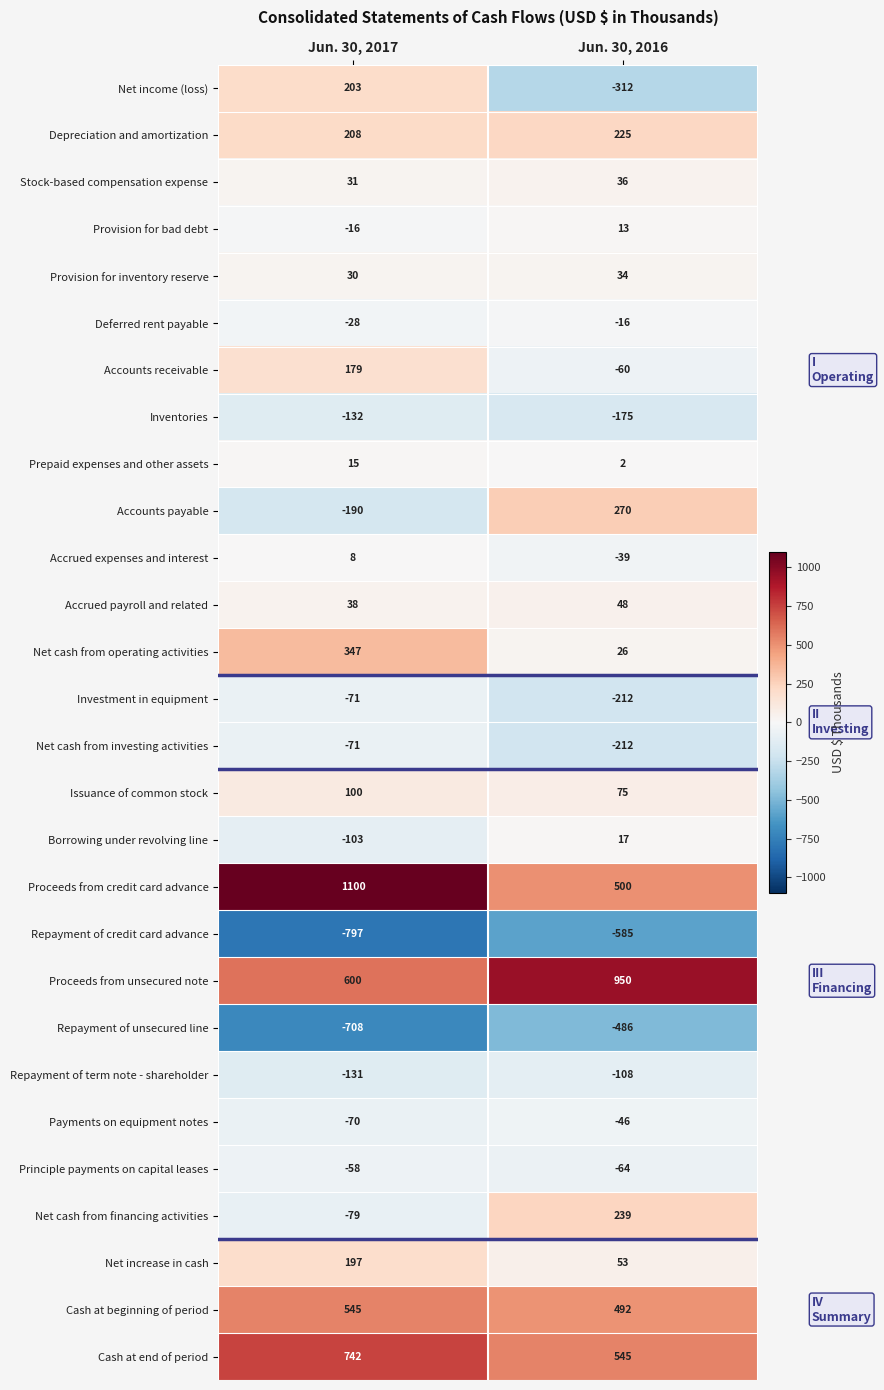

What is the sum of the Depreciation and amortization values at Jun. 30, 2016 and Jun. 30, 2017?

433